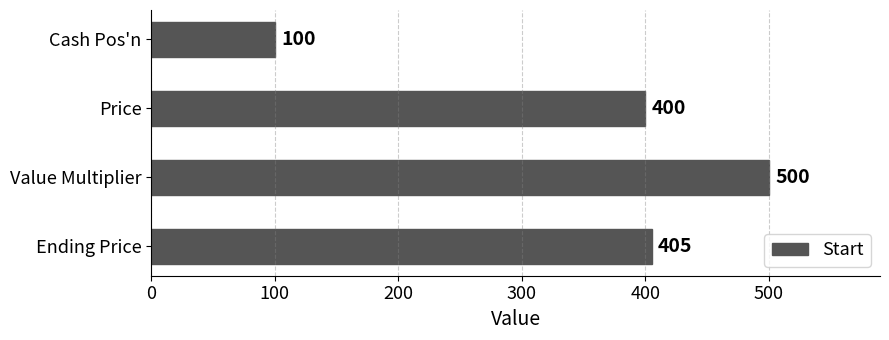

At which label is the value closest to 300?

Price